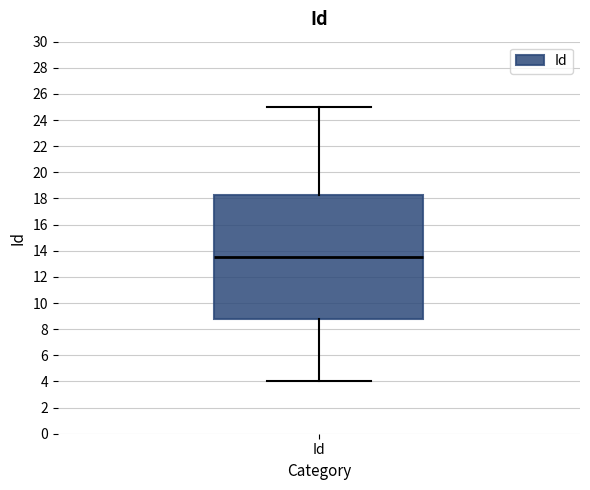

Read this box plot against the y-axis: the position of the median line, the range covered by the box, and the ends of both whiskers. The values are not printed on the chart, so give them approximately, as read against the axis.

median 13.6, box 8.8 to 18.2, whiskers 4.0 to 25.0